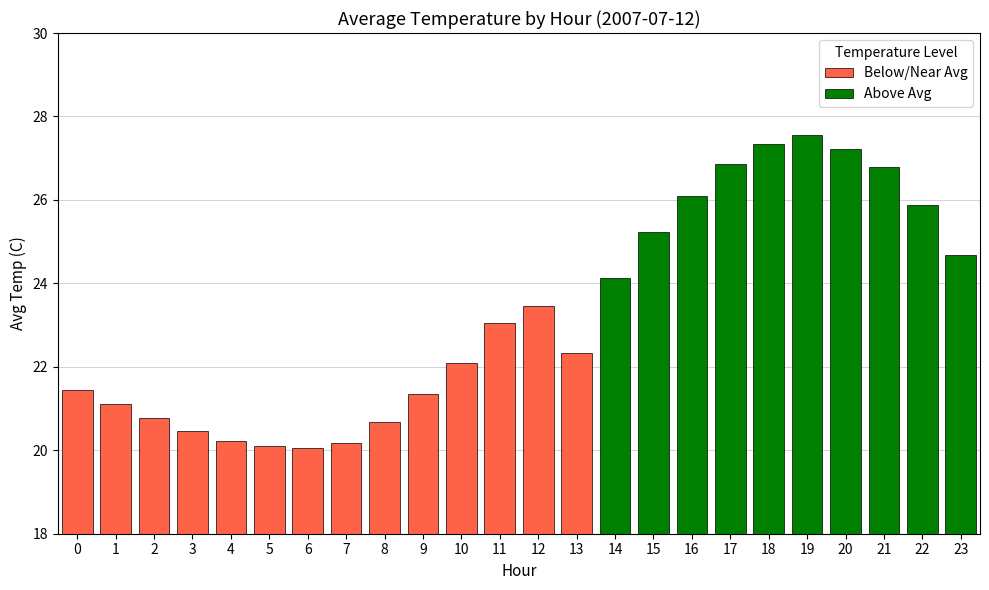

At which label does Below/Near Avg reach its peak?

12